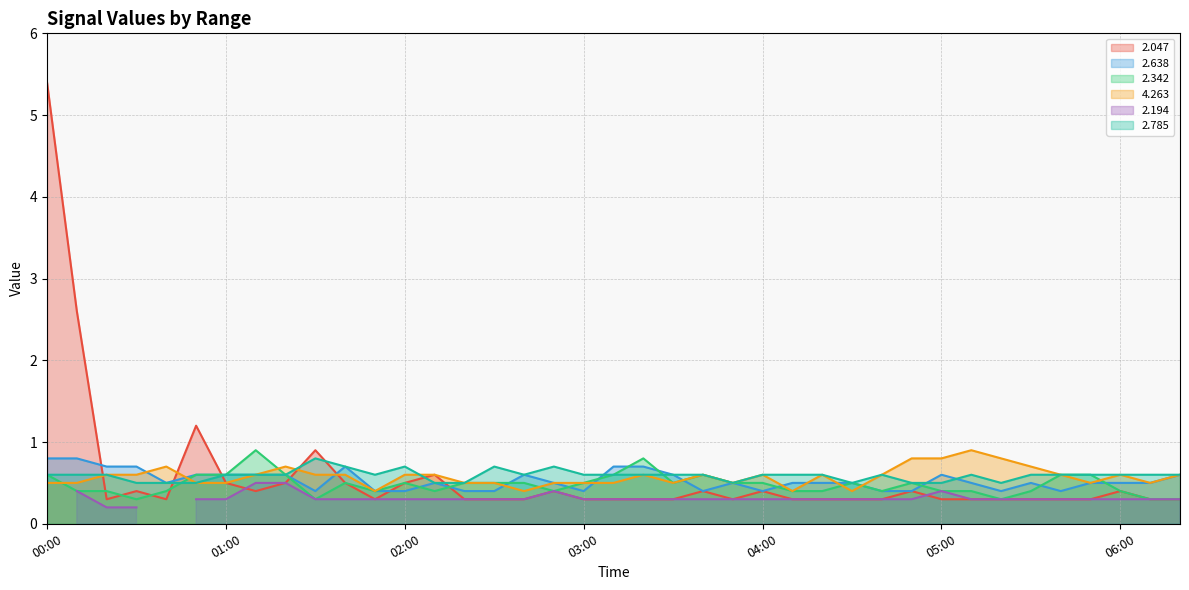

At how many categories does at least one series exceed 5?

1